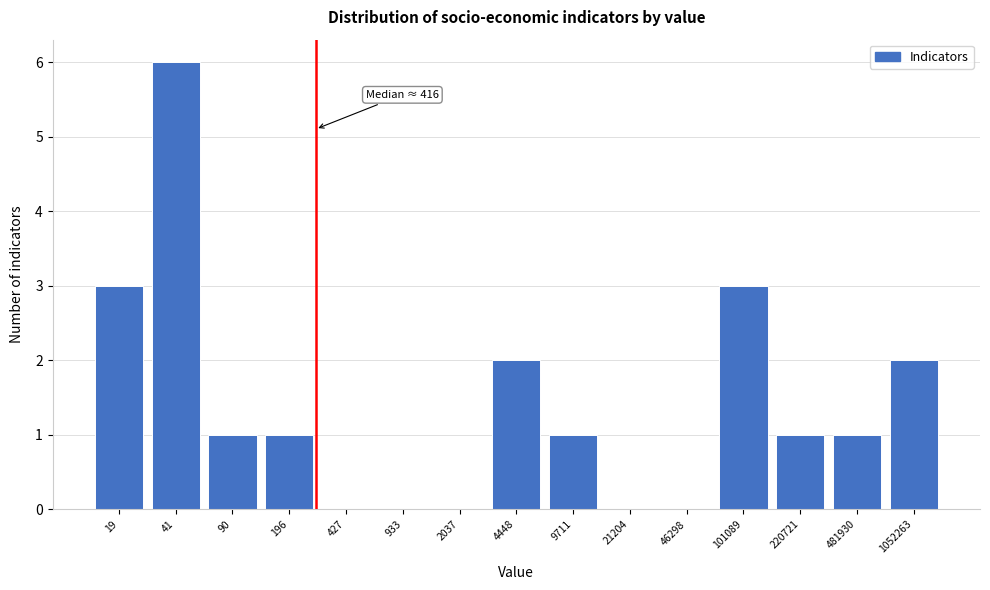

Reading left to right, what are all the values shown in this chart?

19=3	41=6	90=1	196=1	427=0	933=0	2037=0	4448=2	9711=1	21204=0	46298=0	101089=3	220721=1	481930=1	1052263=2